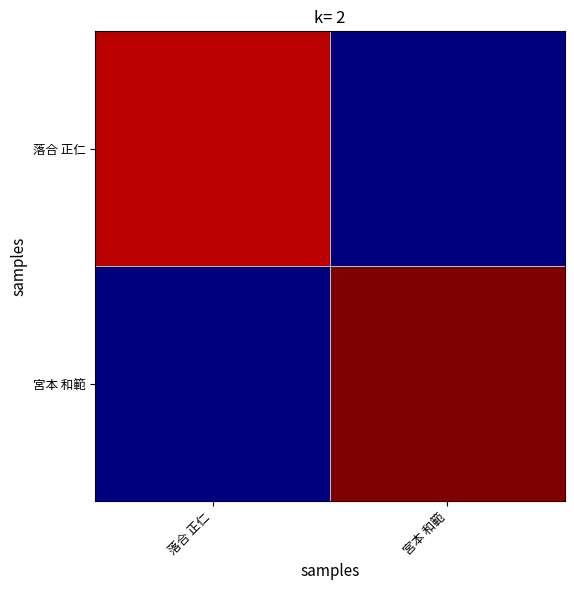

Reading left to right, list all the values displayed in this chart.

落合 正仁: 落合 正仁=108	宮本 和範=0
宮本 和範: 落合 正仁=0	宮本 和範=114